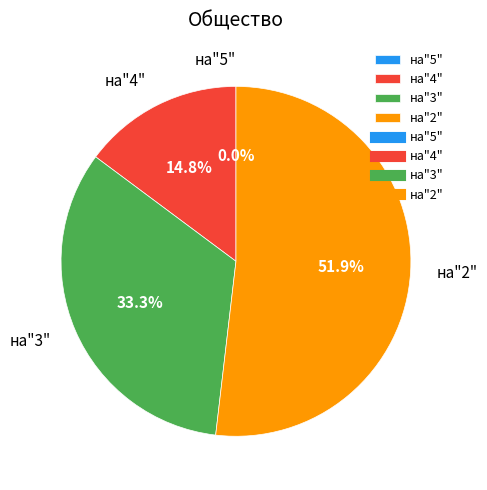

Rank the categories by value from lowest to highest.

на"5", на"4", на"3", на"2"